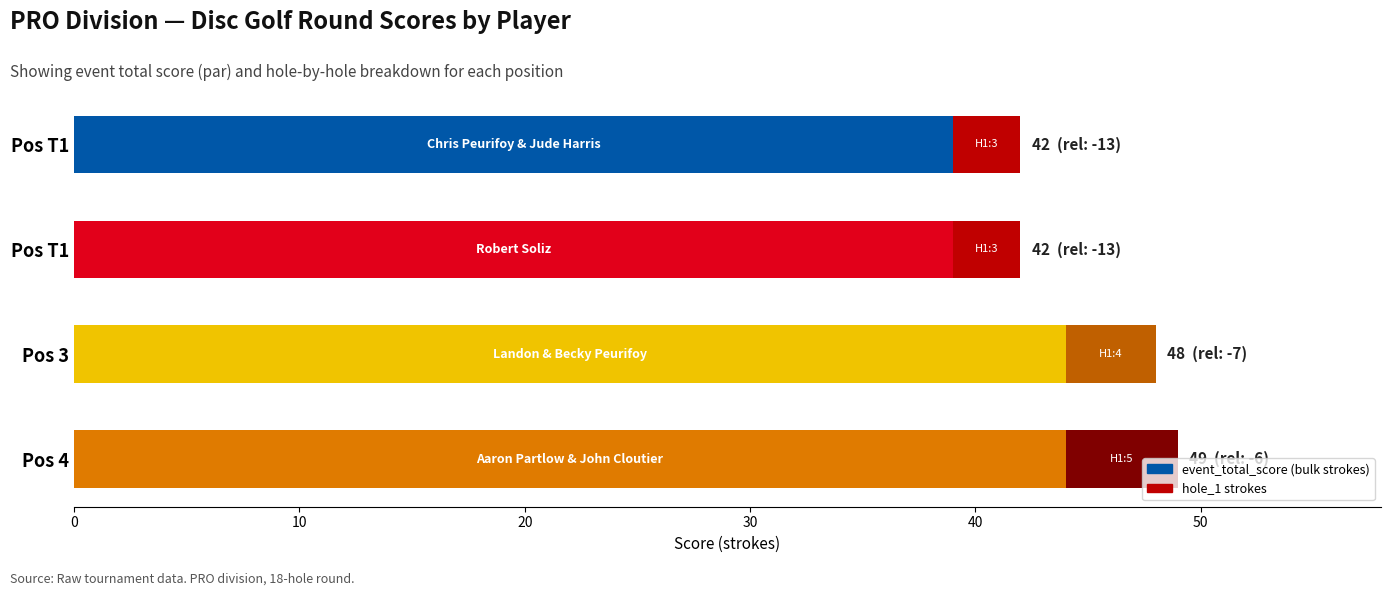

Reading left to right, list all the values displayed in this chart.

event_total_score (bulk): 39	39	44	44
hole_1: 3	3	4	5